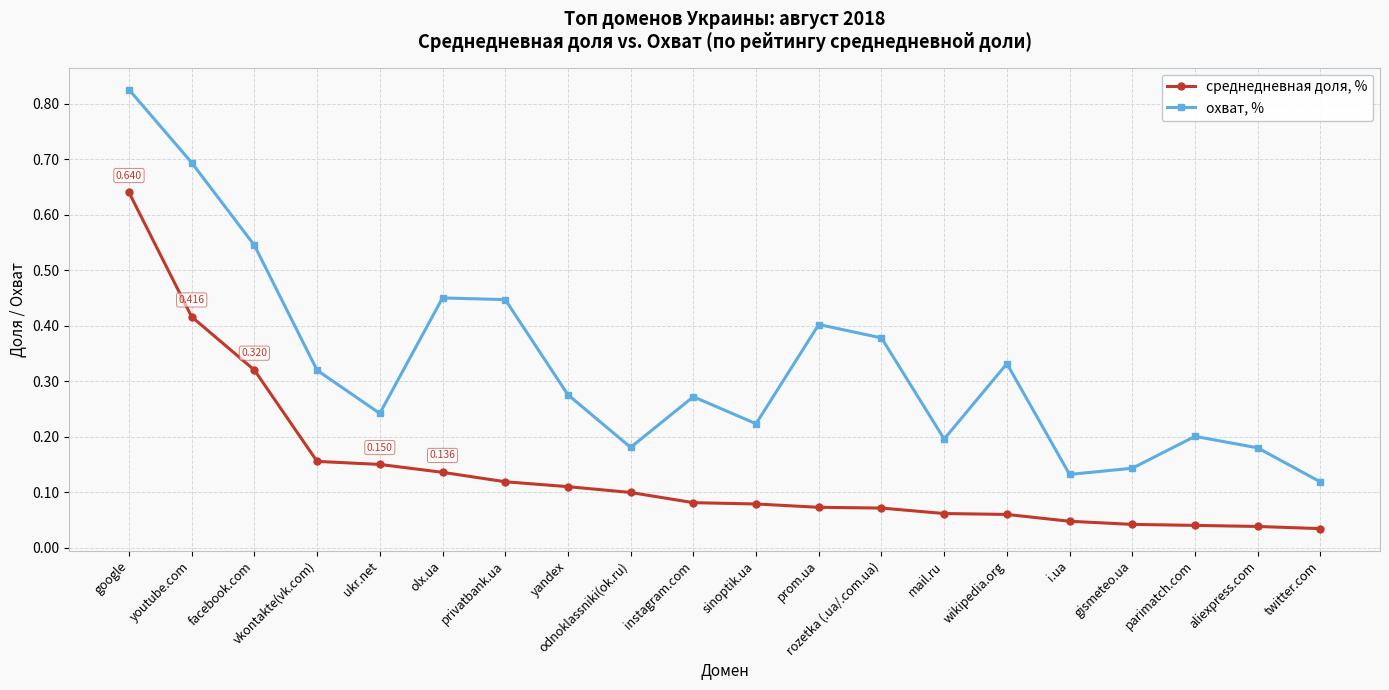

True or false: охват, % and среднедневная доля, % intersect in this chart.

False